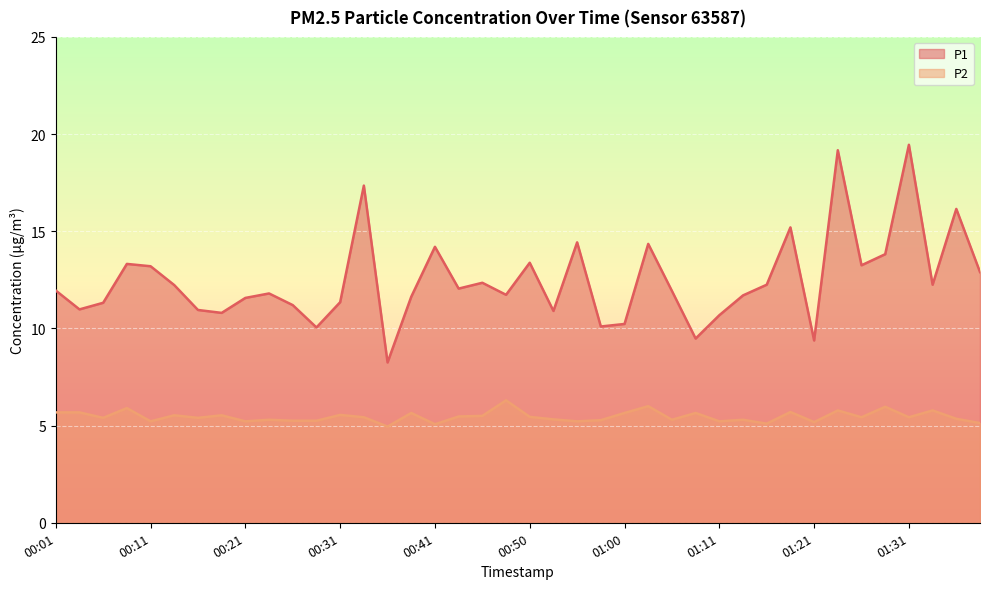

What is the total value across all series at 01:21?

14.6